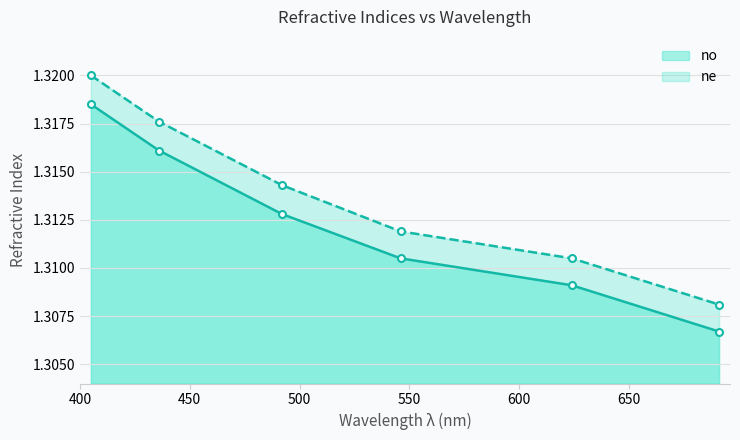

Which category has the highest value in the ne series?

400